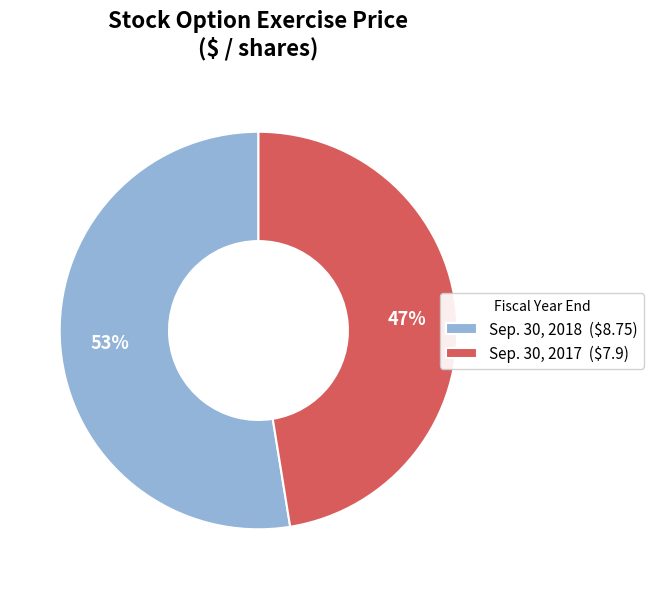

To the nearest percent, what portion does Sep. 30, 2017 represent?

47%